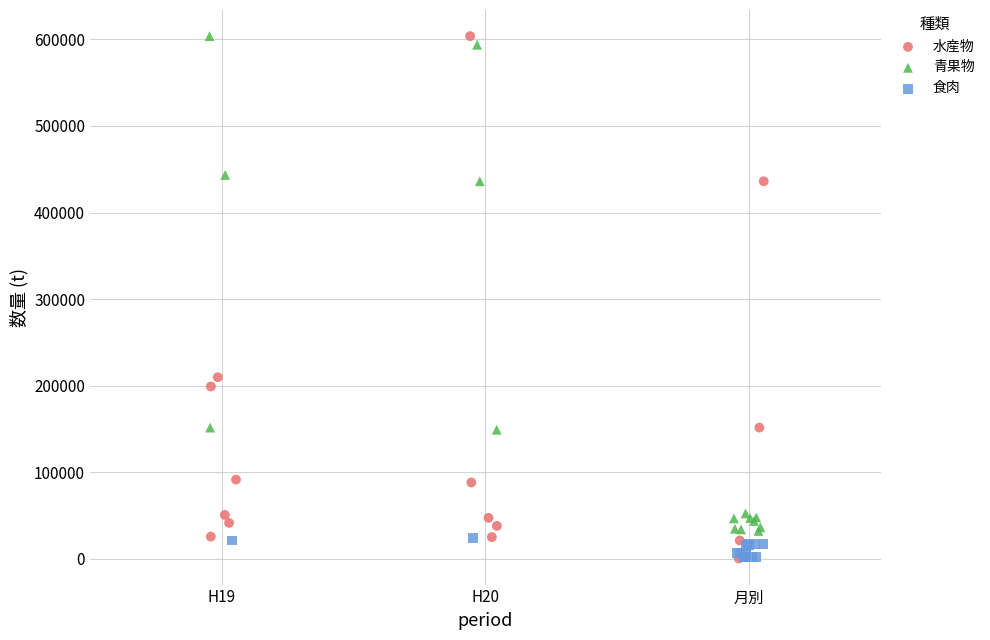

Which series has the widest spread of Y values?

水産物